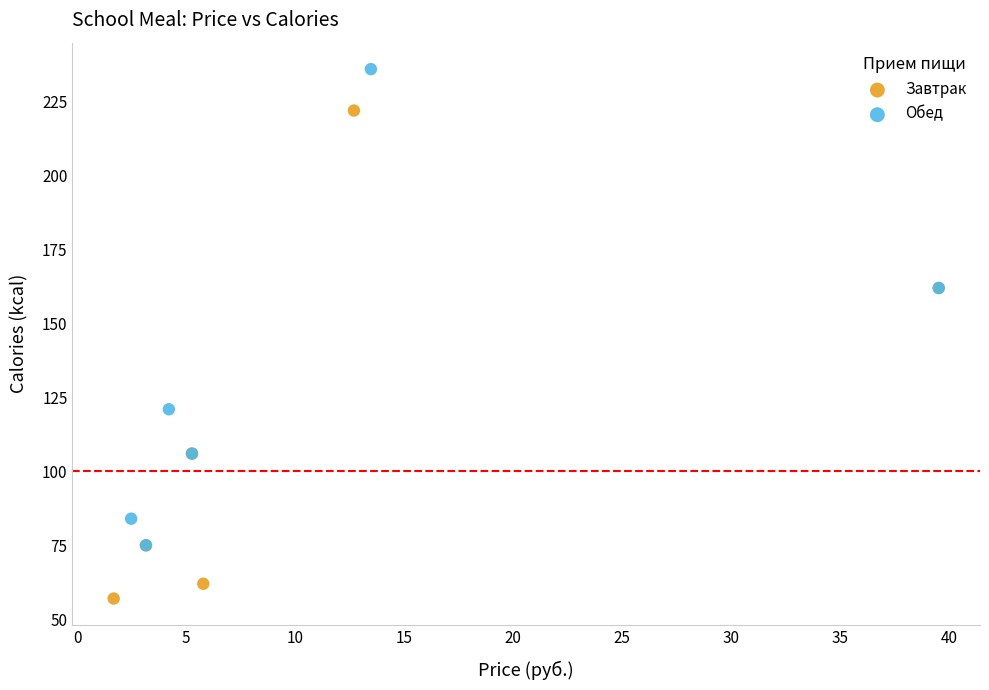

Which series has the largest Y range (max minus min)?

Завтрак